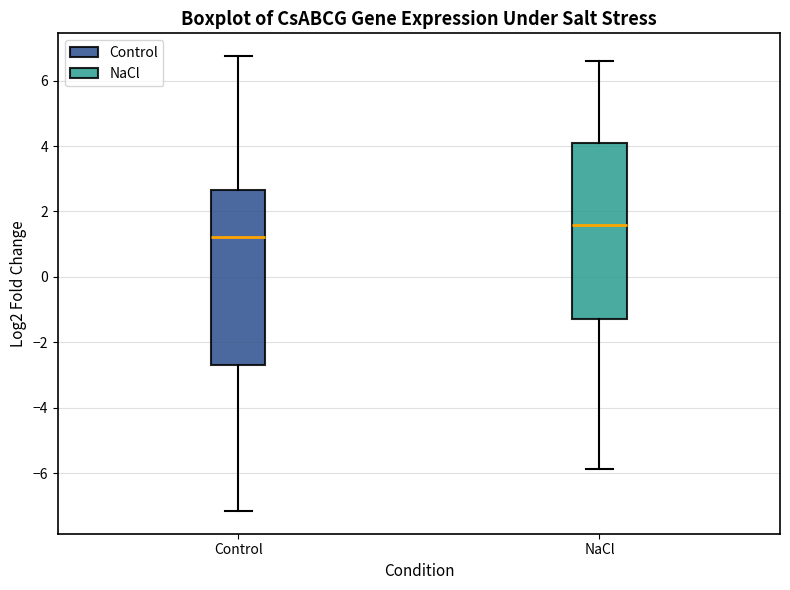

Which box has the lowest median line?

Control